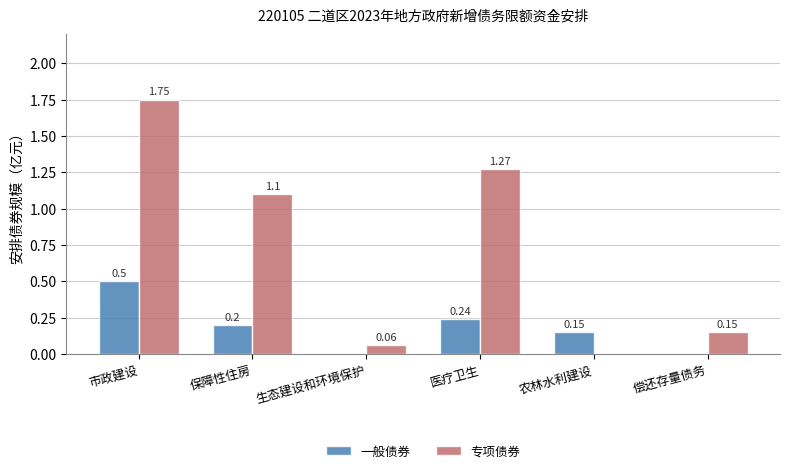

What is the sum of all 专项债券 values?

4.3